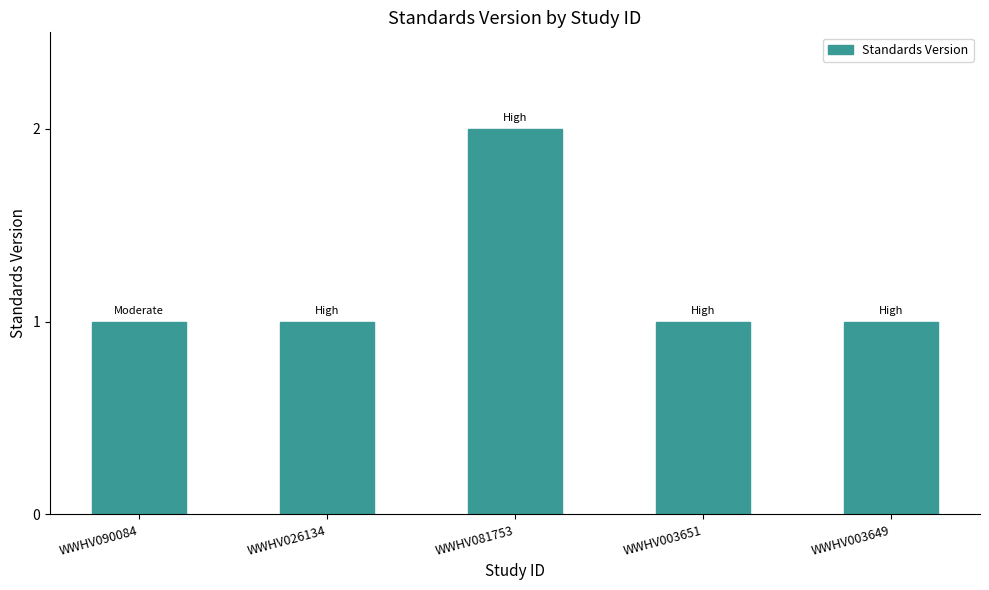

Reading right to left, transcribe all the data shown in this chart.

WWHV003649=1	WWHV003651=1	WWHV081753=2	WWHV026134=1	WWHV090084=1